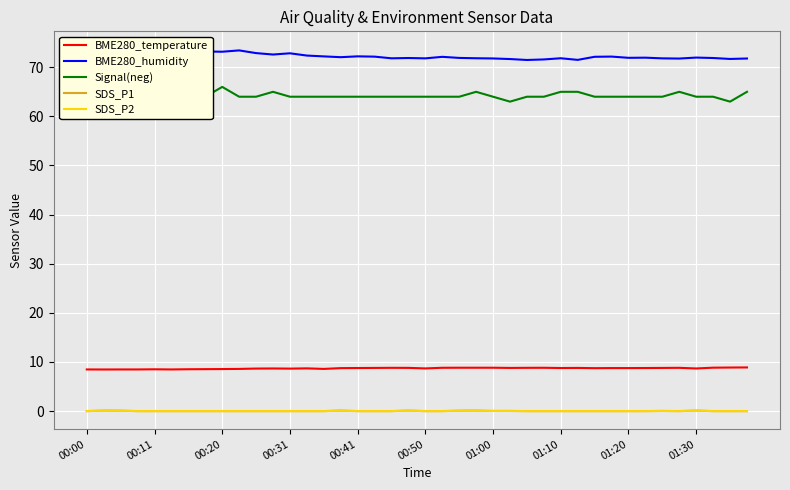

True or false: SDS_P1 and BME280_humidity intersect in this chart.

False